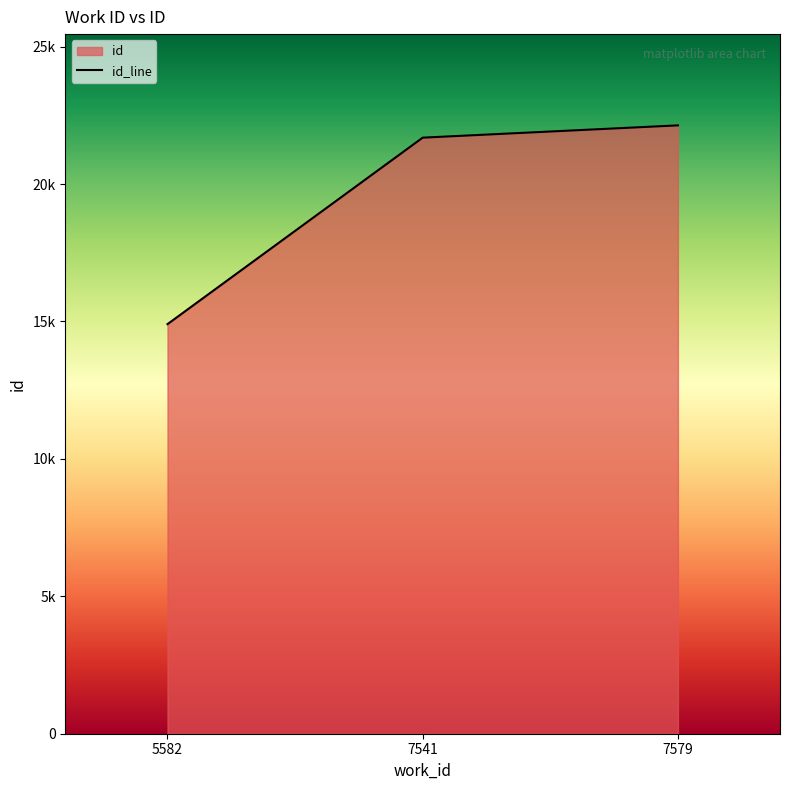

Does the chart have visible grid lines?

No